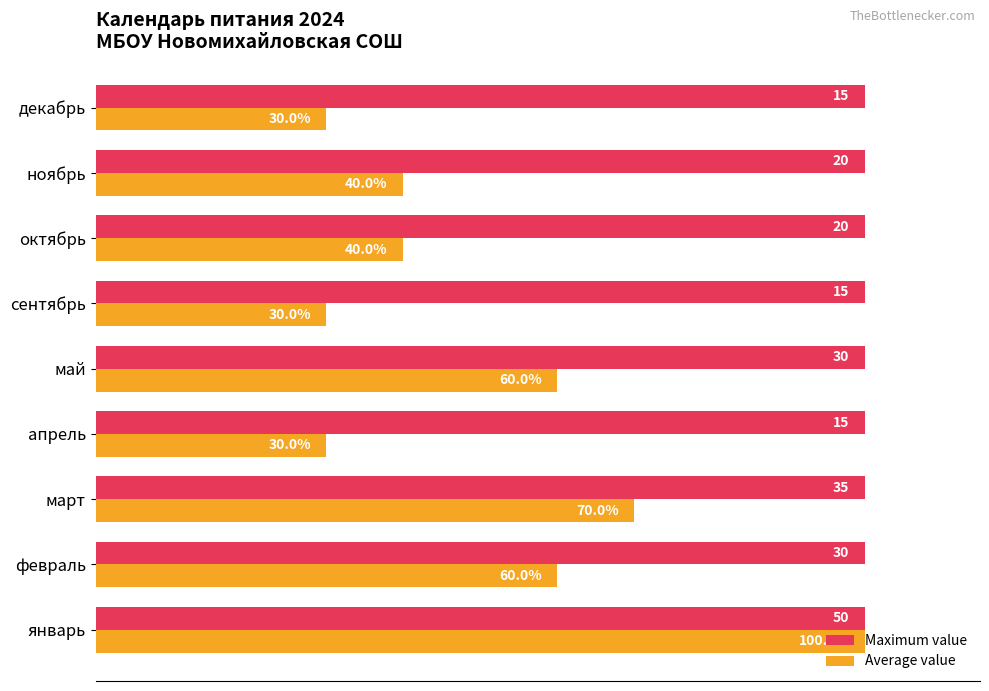

Which series has the largest range (max minus min)?

Average value